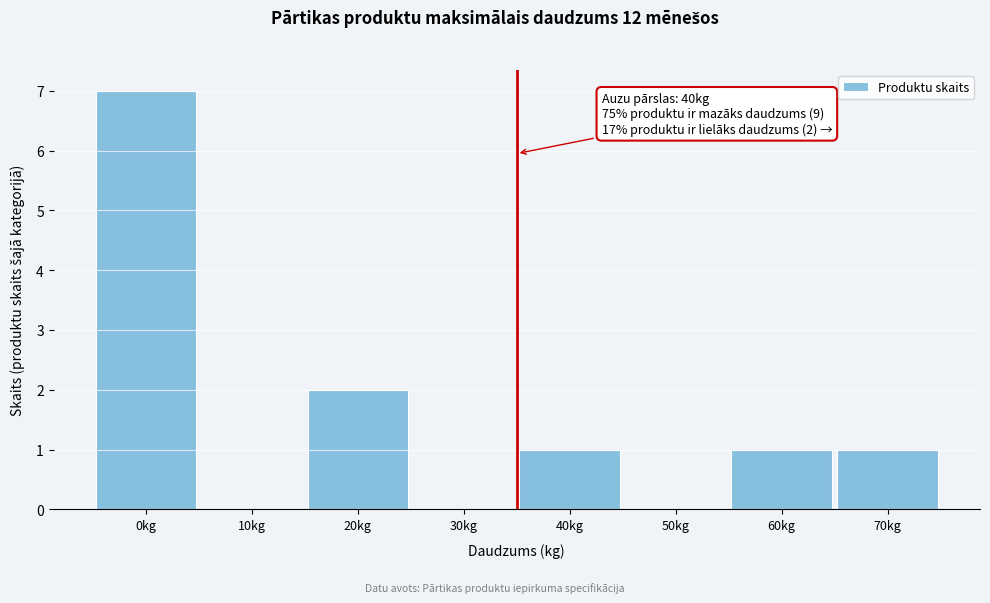

Reading left to right, extract all data points from this chart.

0kg=7	10kg=0	20kg=2	30kg=0	40kg=1	50kg=0	60kg=1	70kg=1